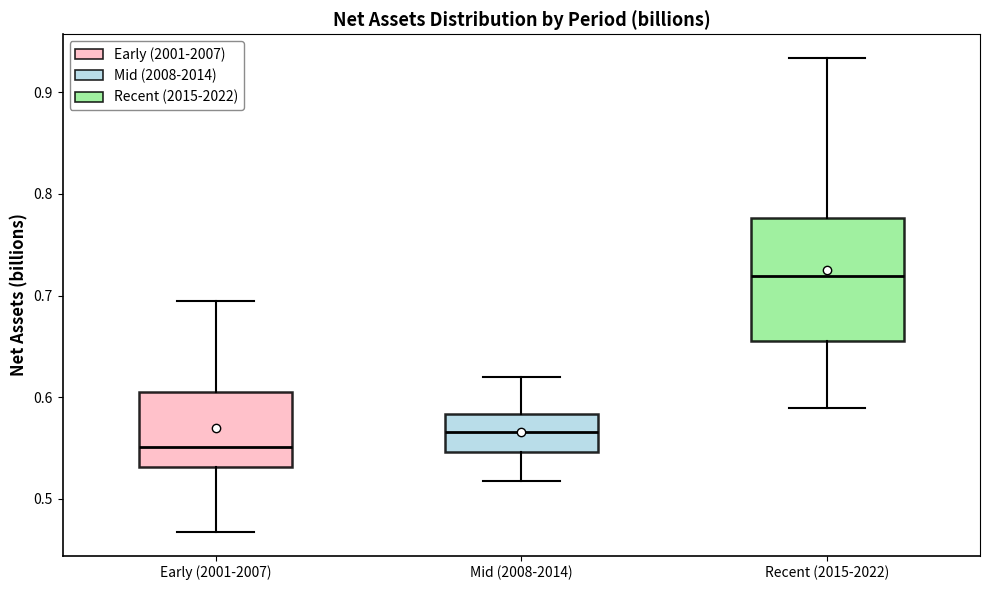

Where does the upper whisker of the box for Early (2001-2007) end on the y-axis? The values are not printed on the chart, so give them approximately, as read against the axis.

0.69